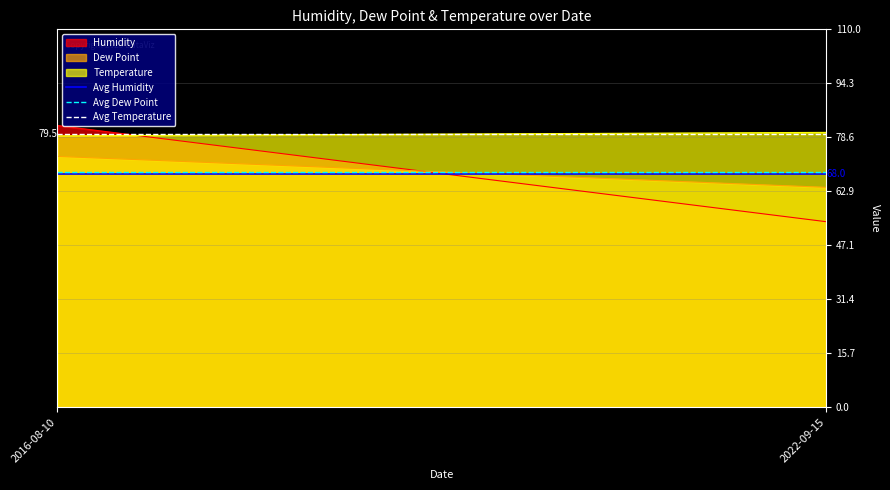

What is the minimum value for Temperature?

79.0